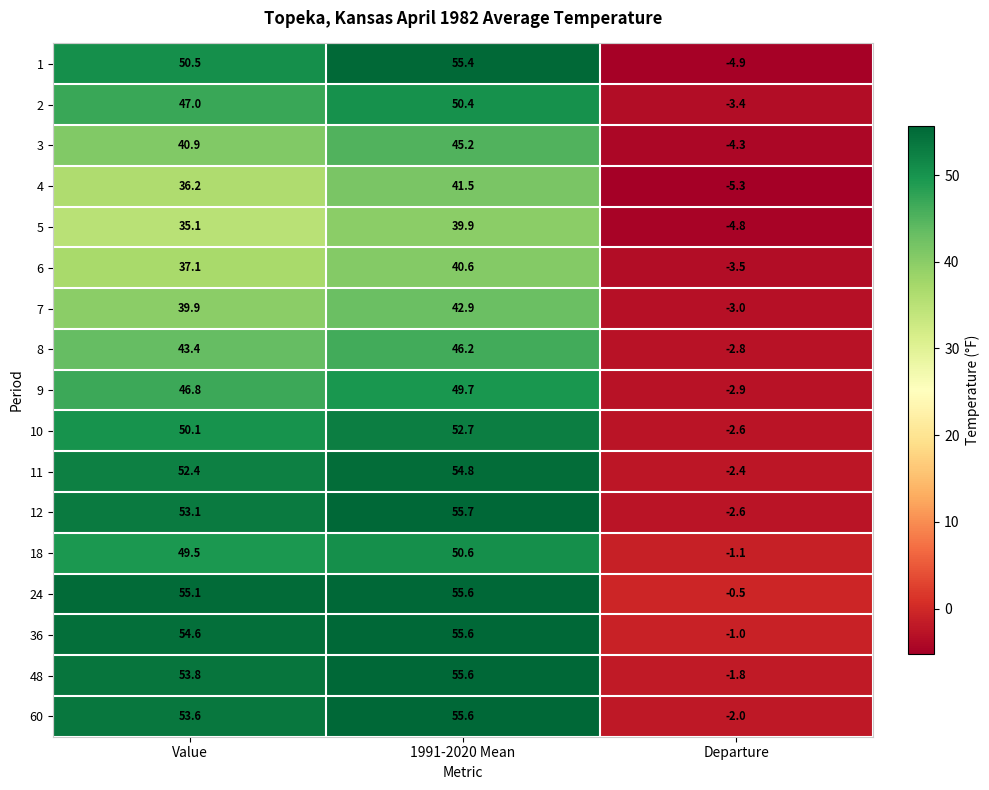

Which category has the highest value across all series?

1991-2020 Mean